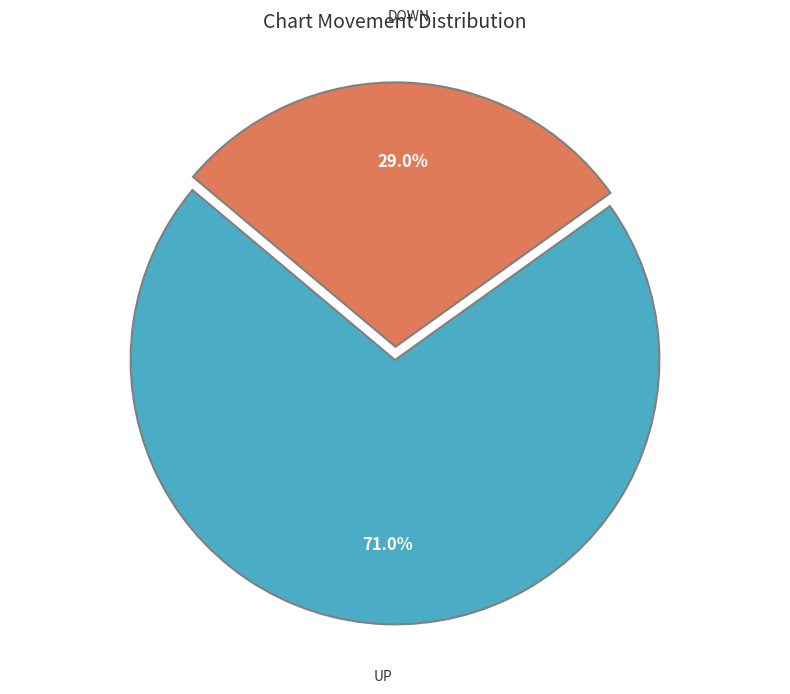

Does any single category account for the majority?

Yes